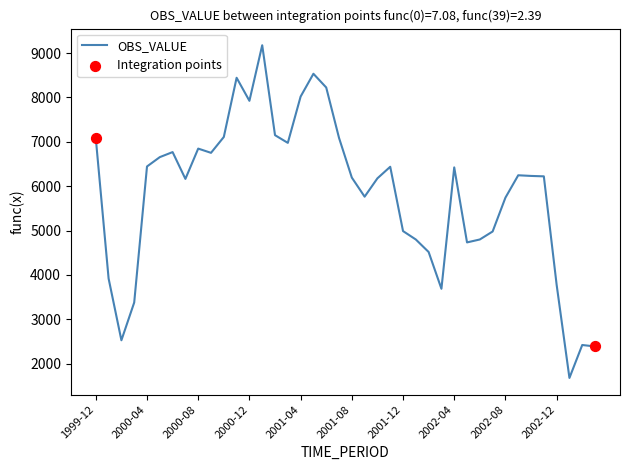

What is the minimum value shown in the chart?

1676.1